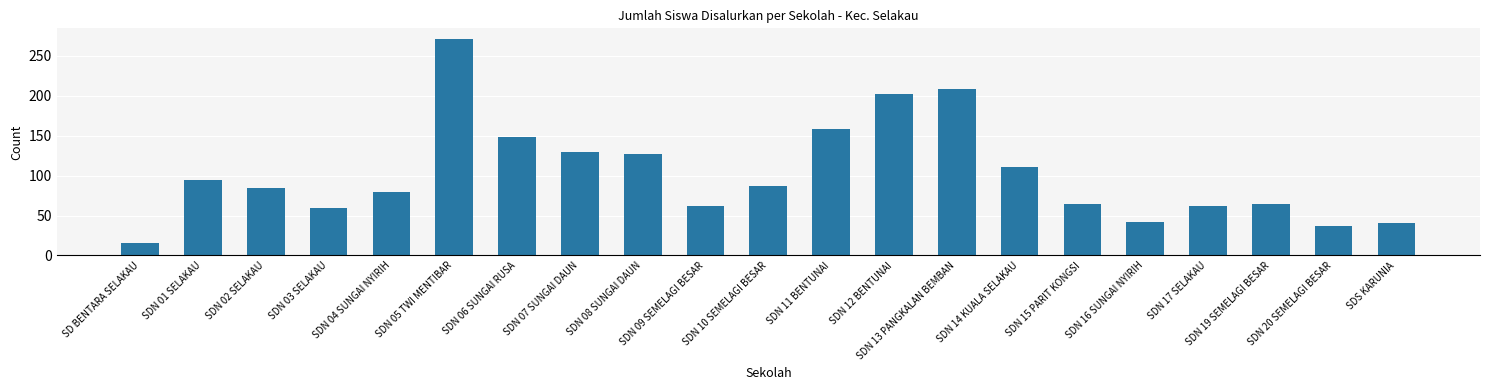

Are the bars grouped side by side (vs. stacked)?

No